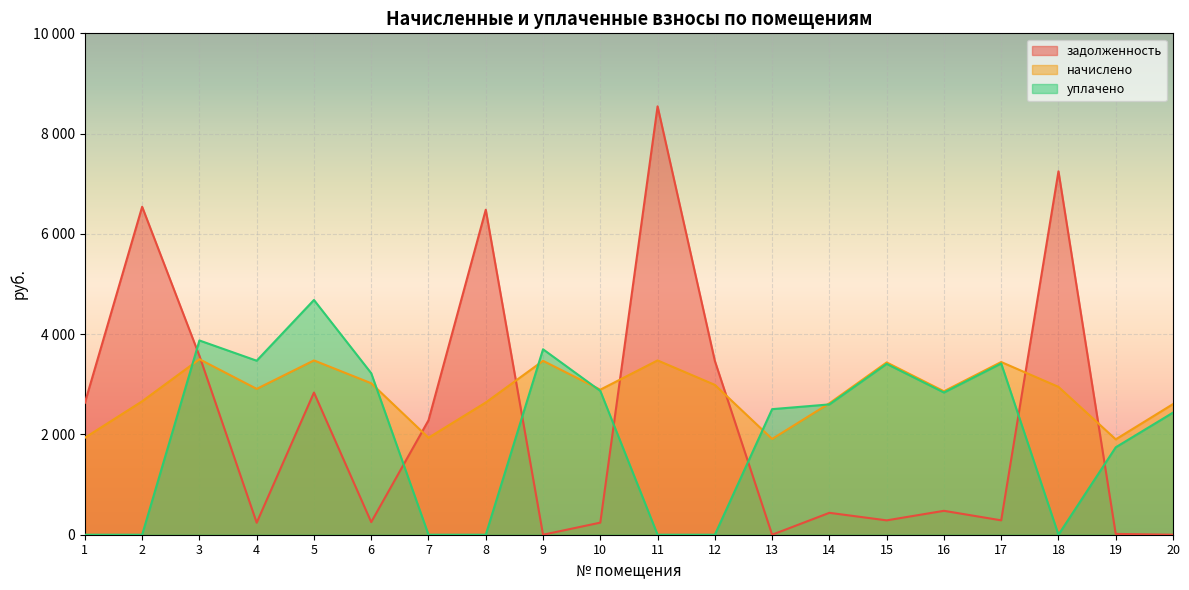

At which label does задолженность reach its peak?

11